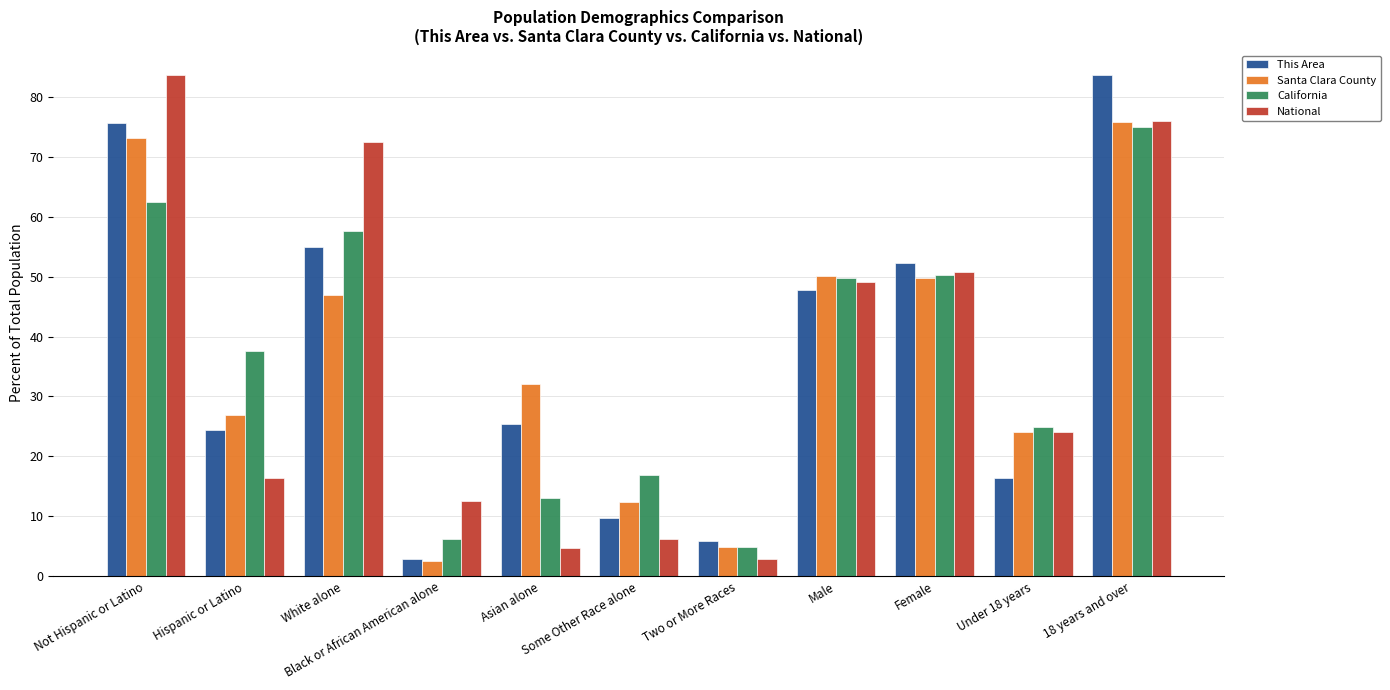

What is the minimum value shown in the chart?

2.6